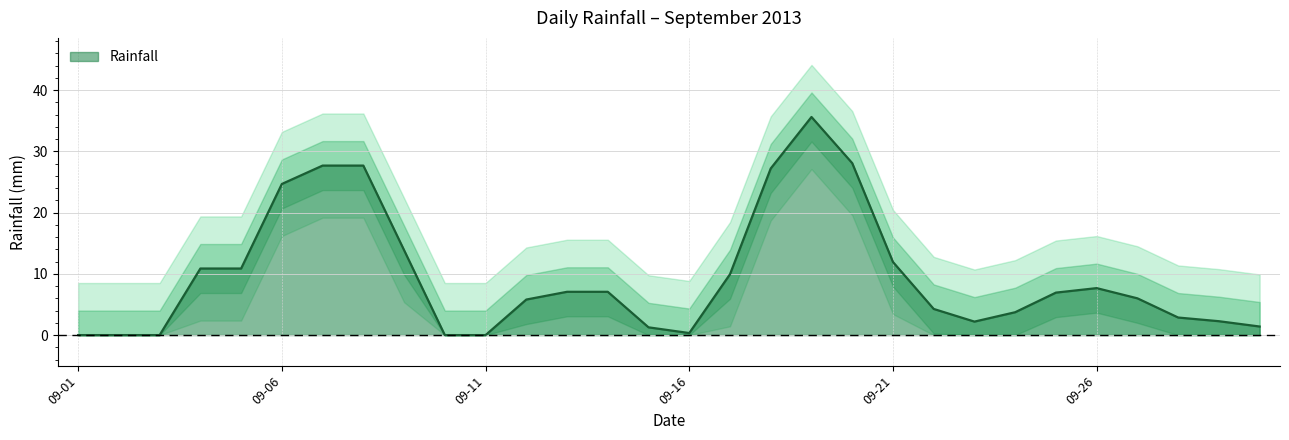

Is it true that Rainfall equals 4.0 at 09-26?

False